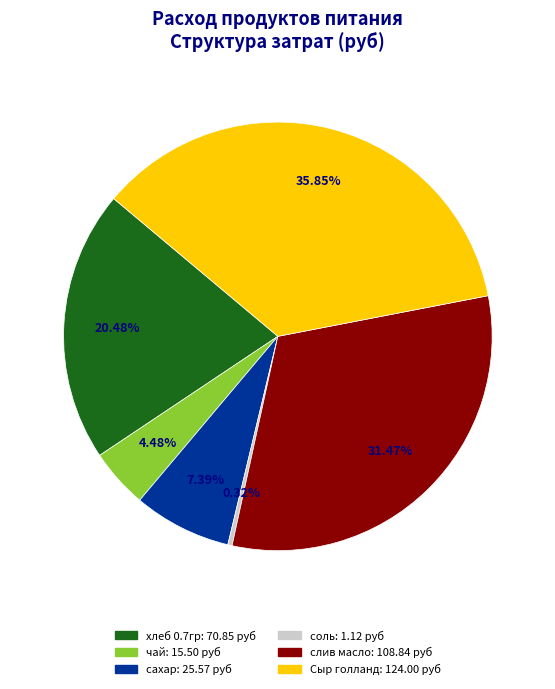

Is it true that сахар is 7% of the pie?

True